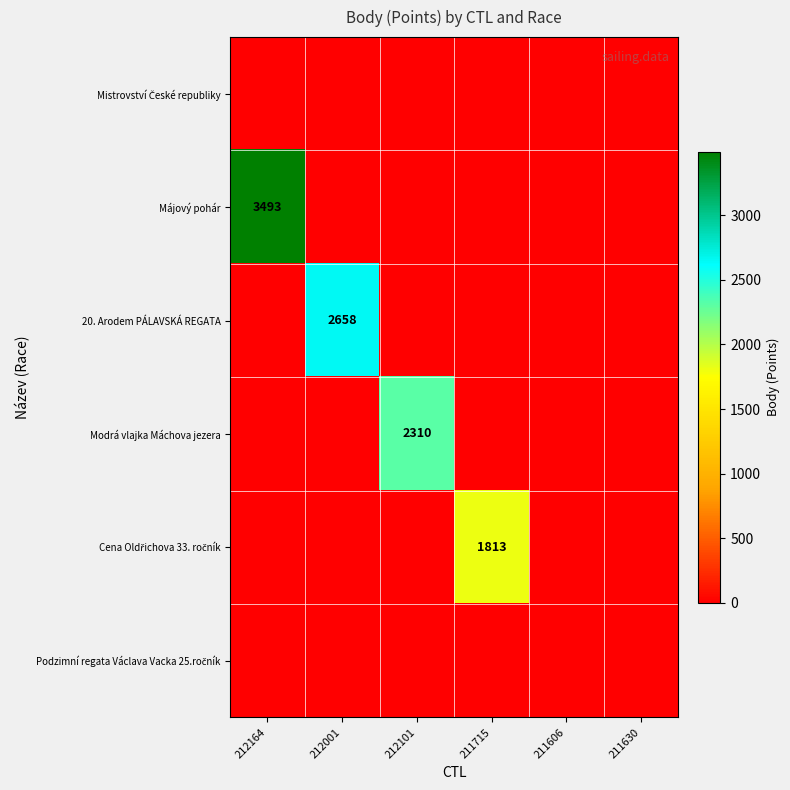

True or false: Májový pohár has a value of 0 at 211606.

True